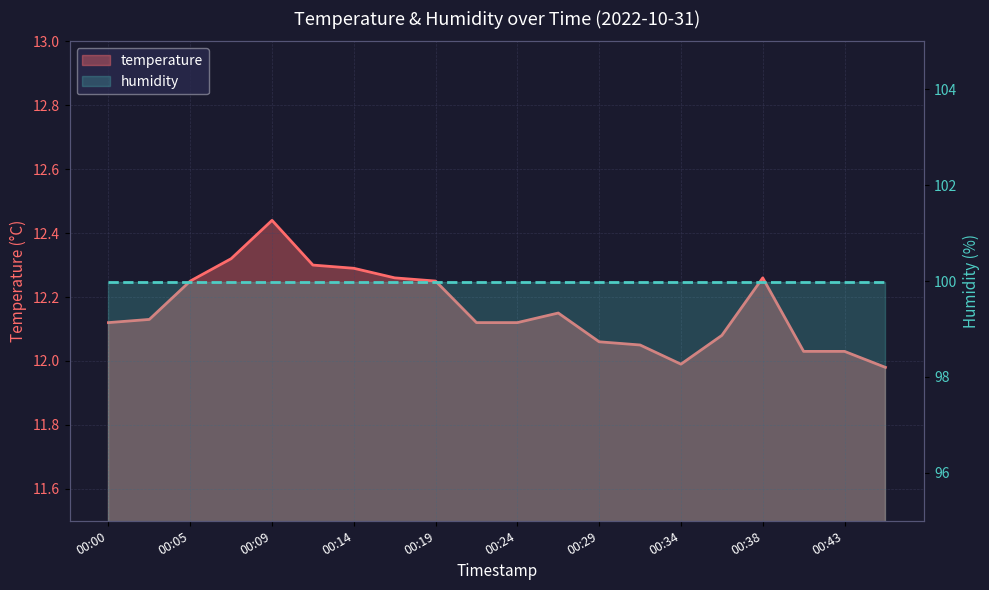

How many distinct data groups are displayed?

2